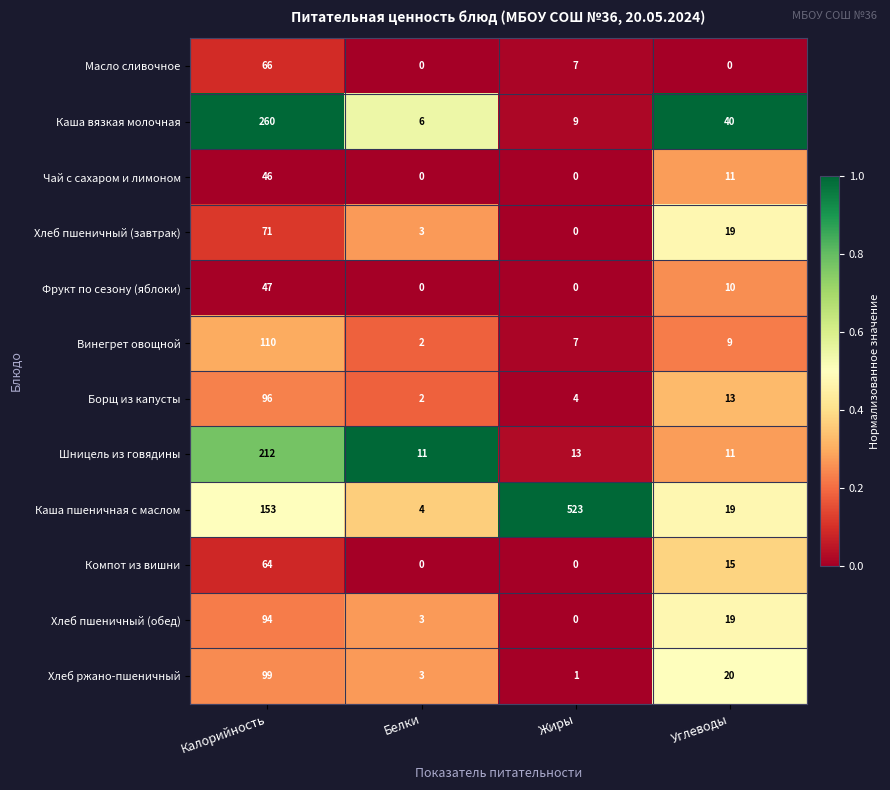

How many series are shown in this chart?

12